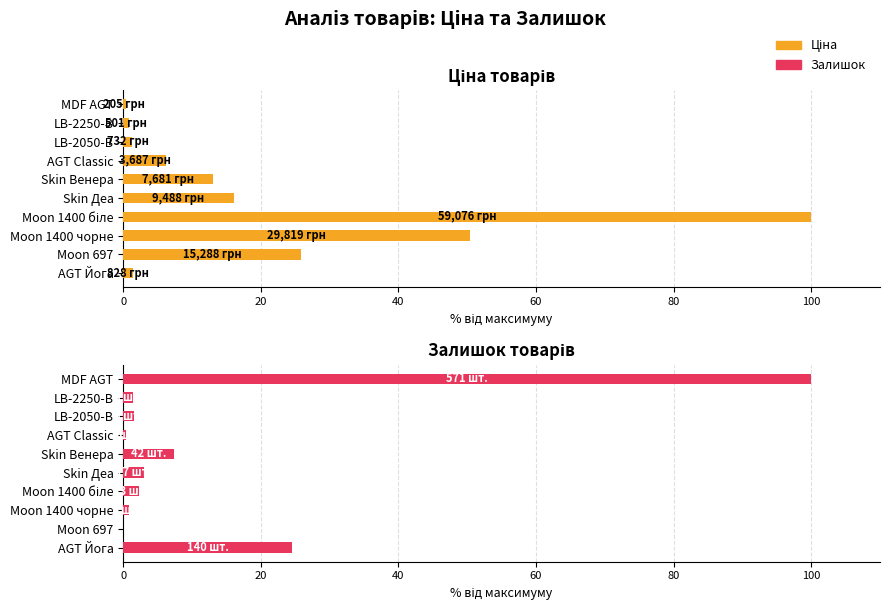

The Ціна series shows 23.6 at Moon 1400 чорне. True or false?

False